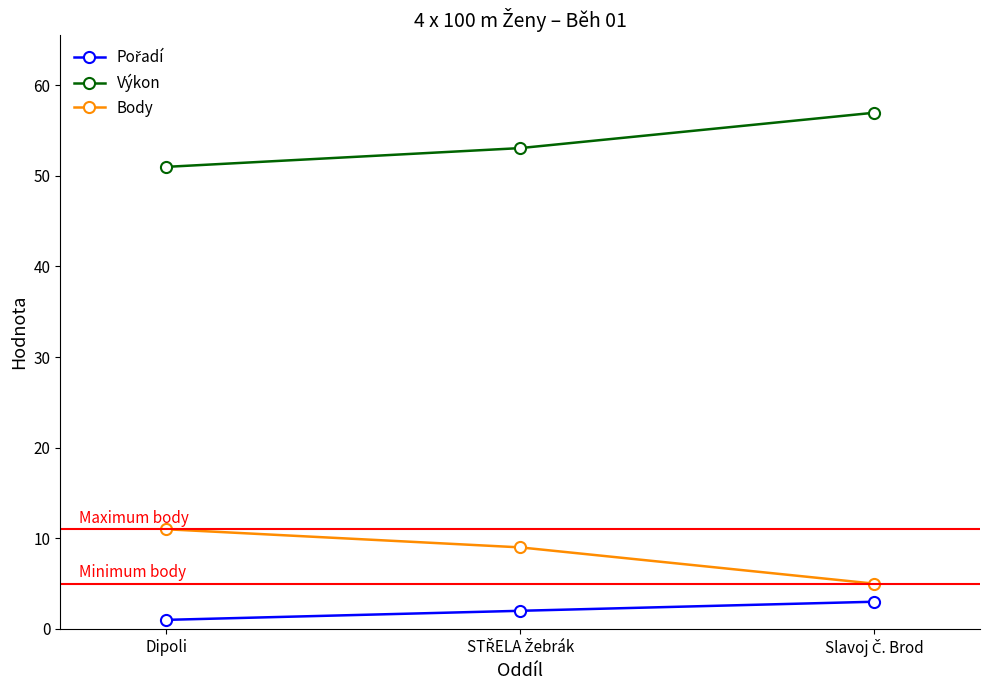

What is the sum of all Výkon values?

161.0